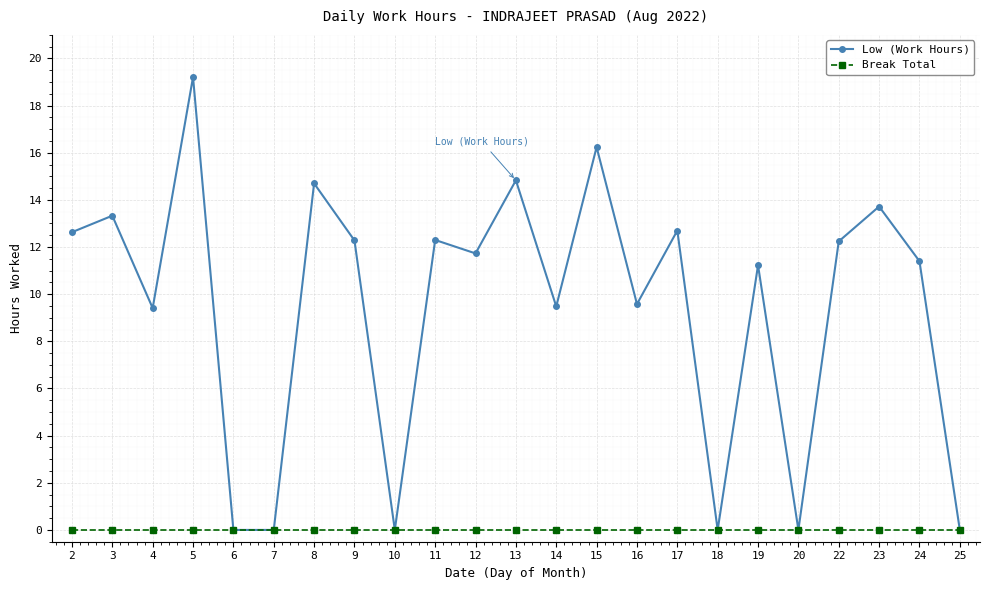

Which series has the largest range (max minus min)?

Low (Work Hours)